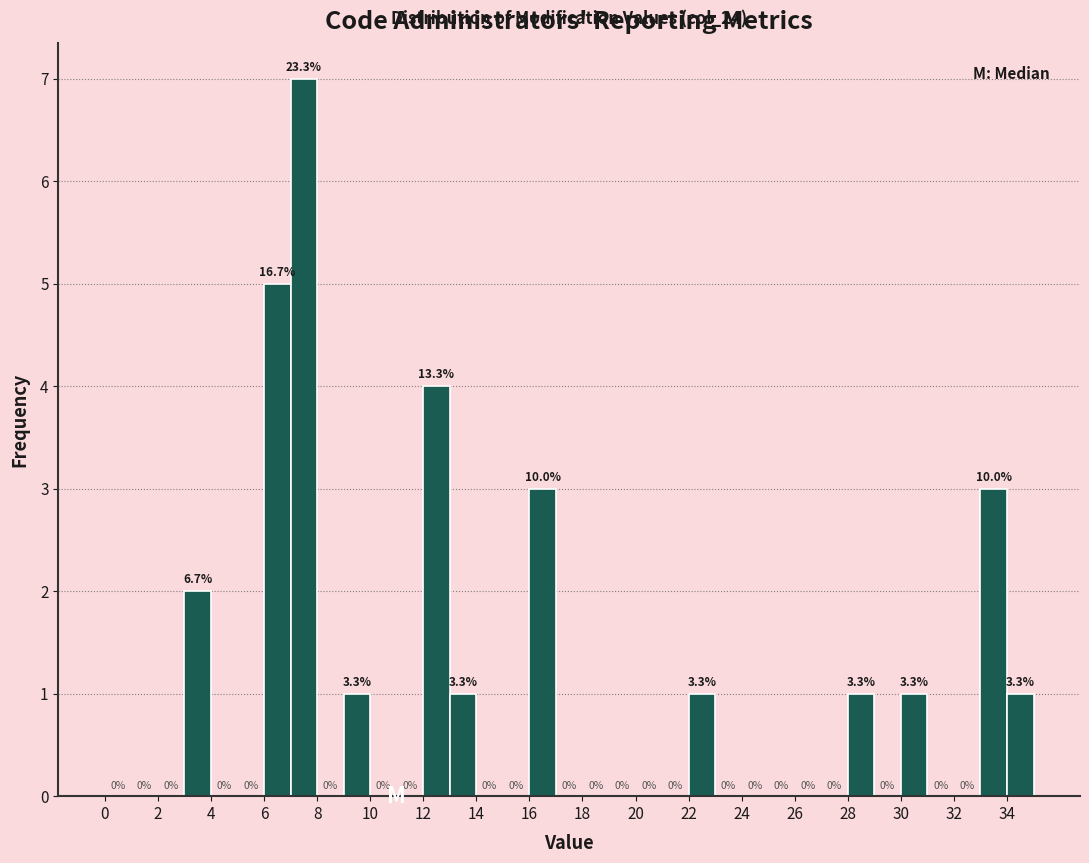

Which range on the x-axis has the tallest bar?

7 to 8